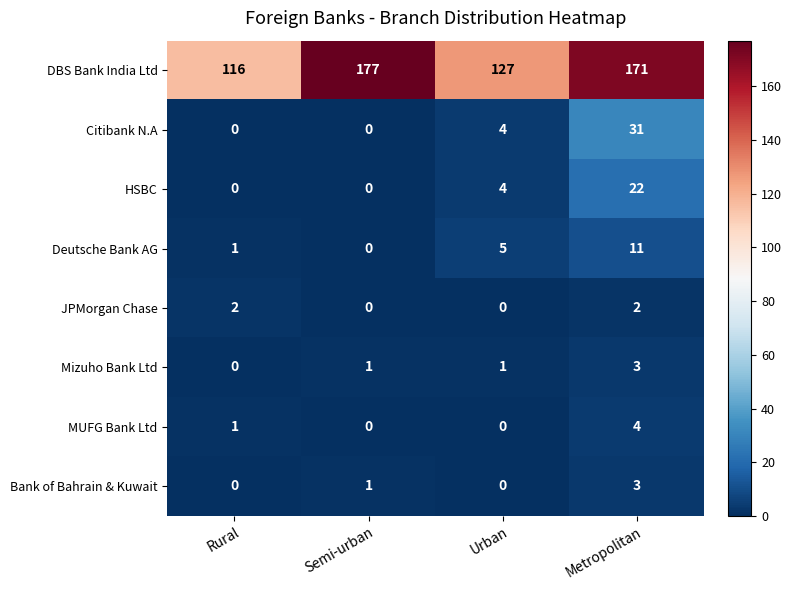

Which category has the highest value in the Mizuho Bank Ltd series?

Metropolitan